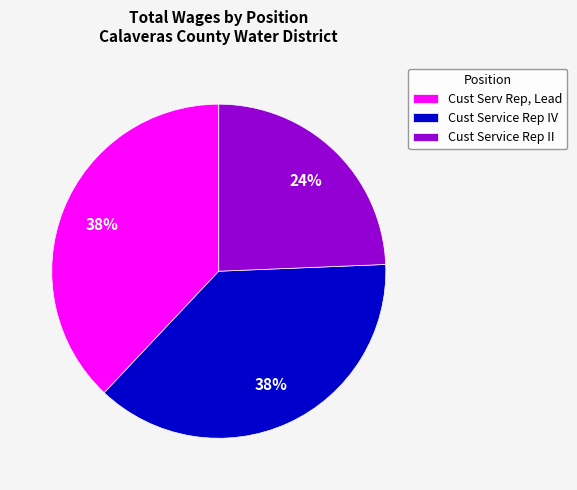

Combined, do Cust Service Rep II and Cust Service Rep IV account for over 50%?

Yes